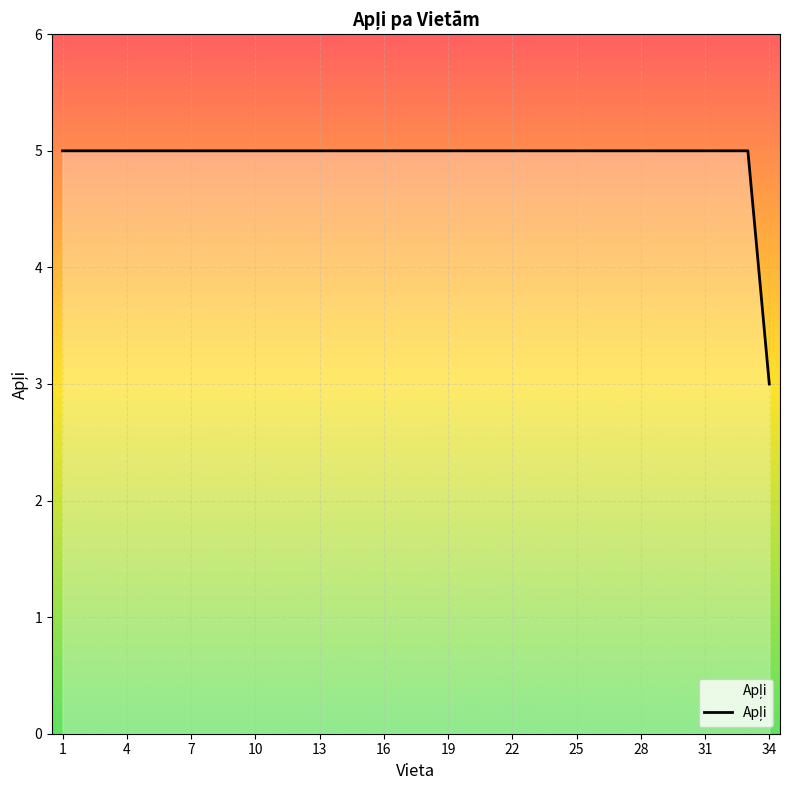

What is the maximum value shown in the chart?

5